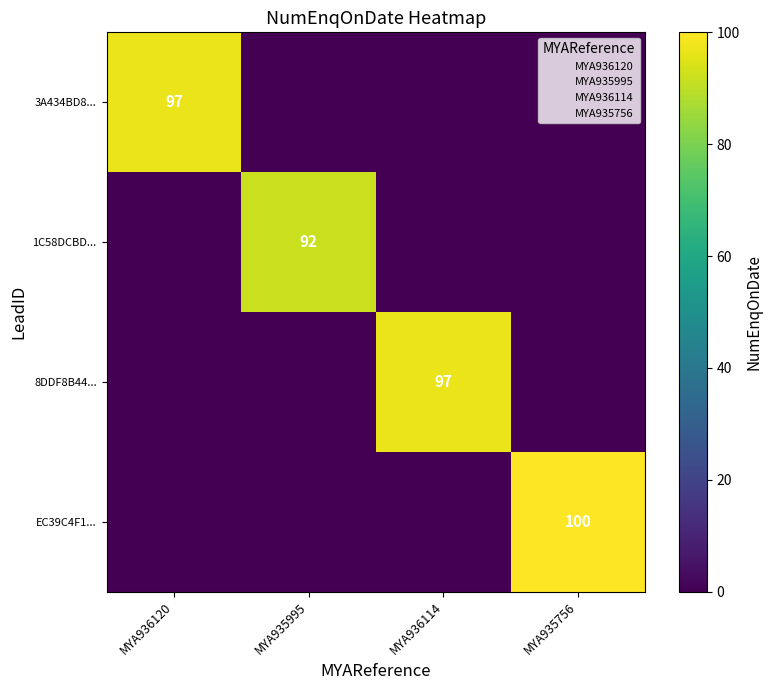

What is the sum of the 1C58DCBD... values at MYA935995 and MYA936120?

92